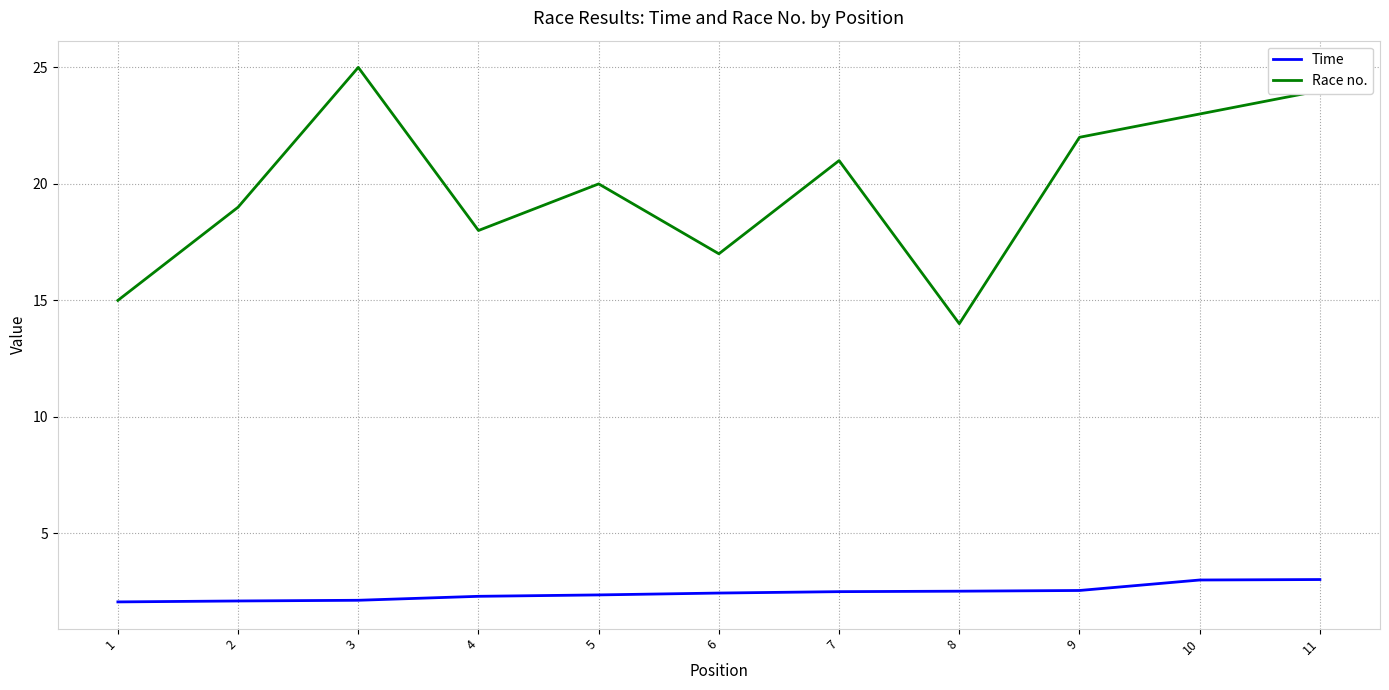

Count the number of categories in the chart.

11